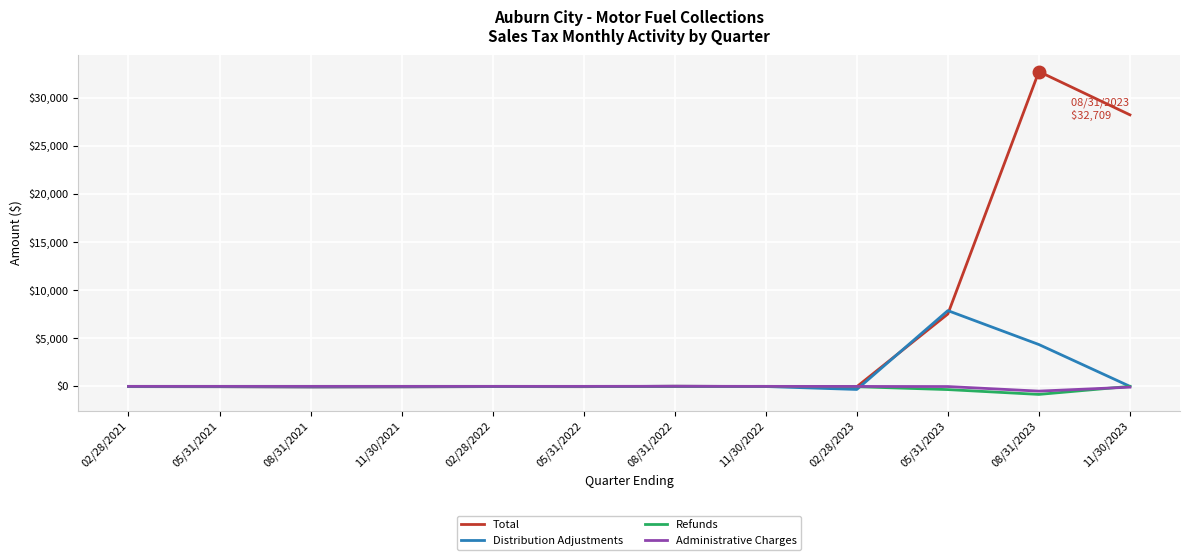

What is the minimum value shown in the chart?

-836.4